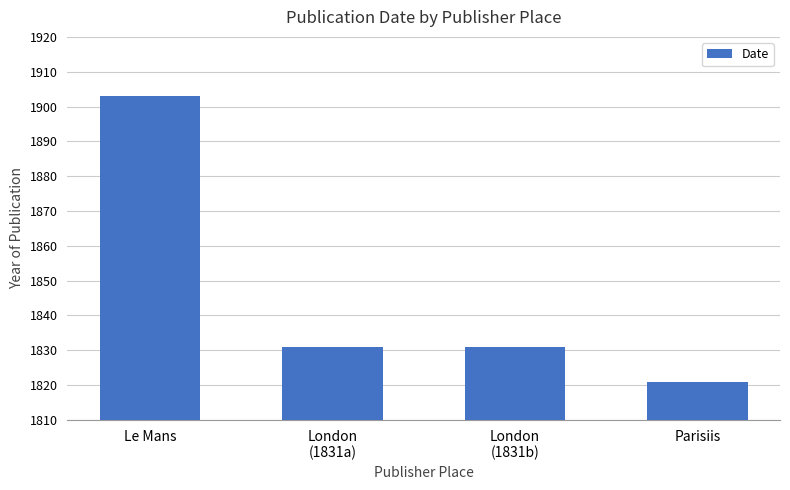

What is the label of the 2nd bar from the left?

London
(1831a)